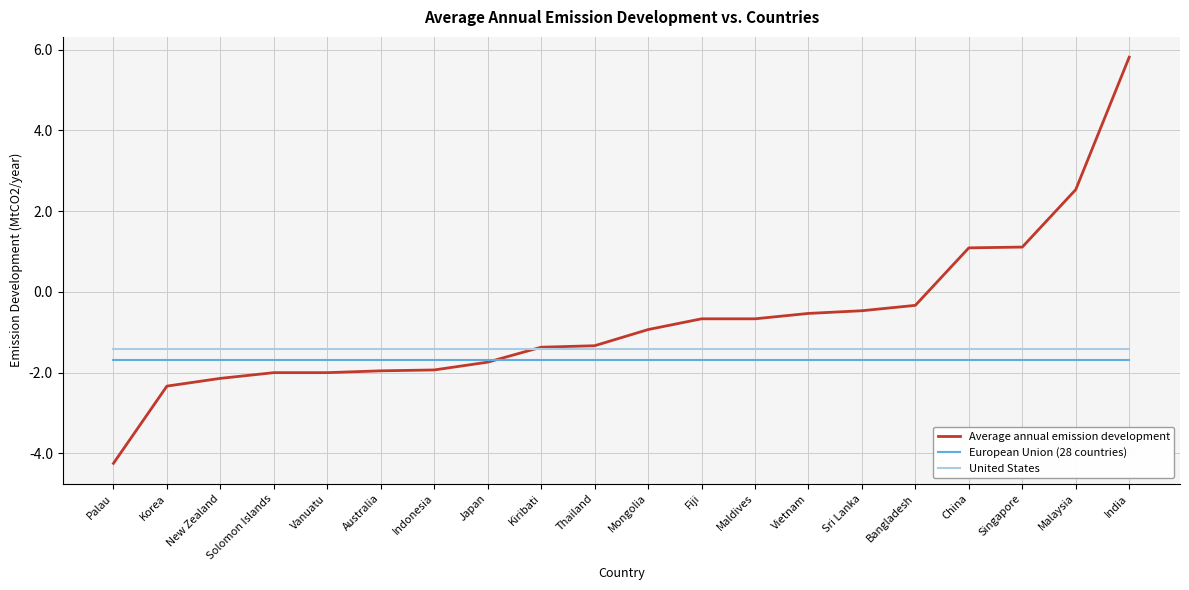

What is the minimum value for European Union (28 countries)?

-1.7